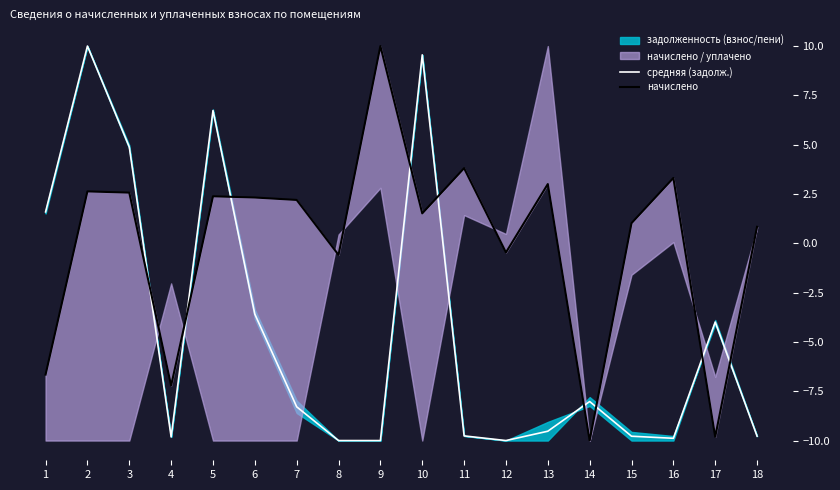

Which category has the highest value across all series?

2